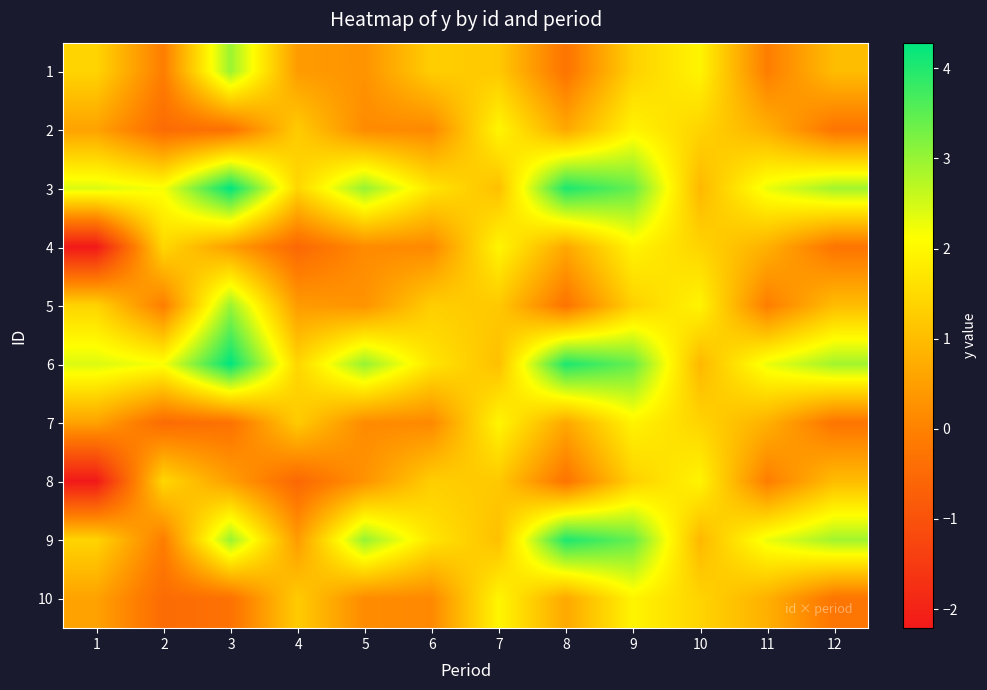

What is the difference between the highest and lowest values at 7?

0.9